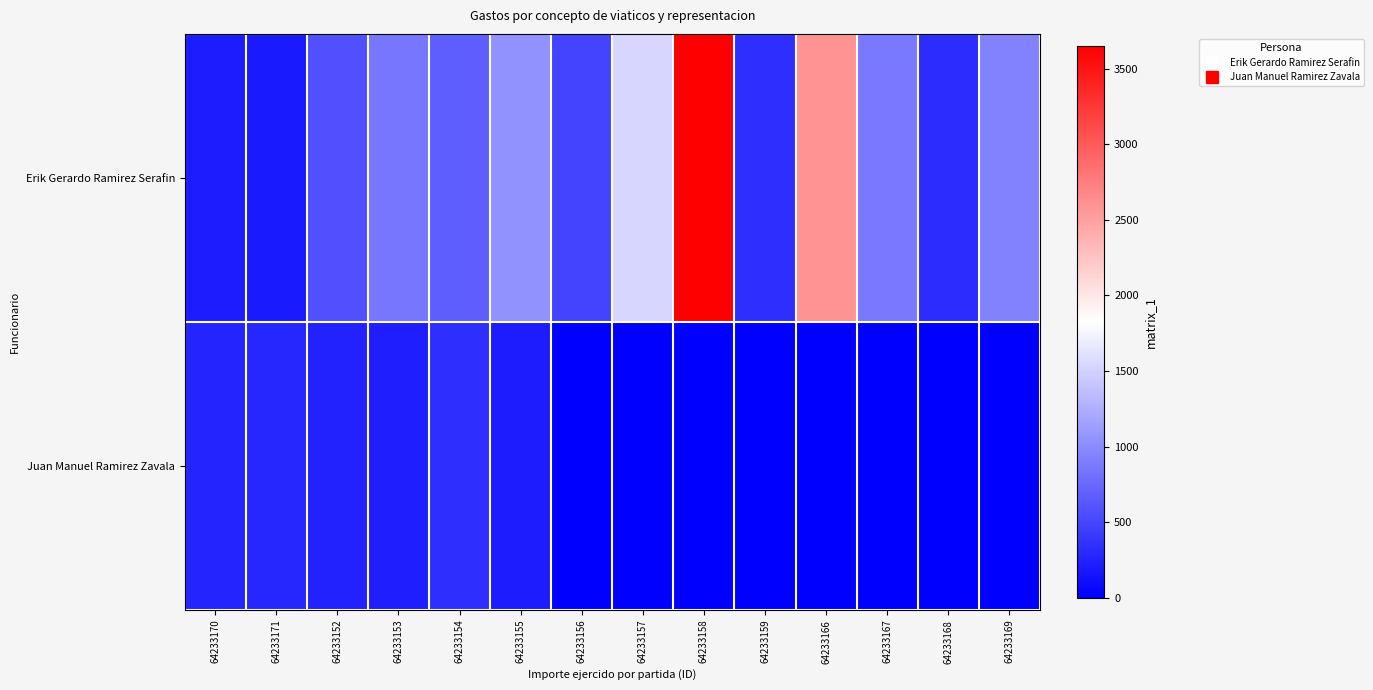

What is the total value across all series at 64233153?

1065.0